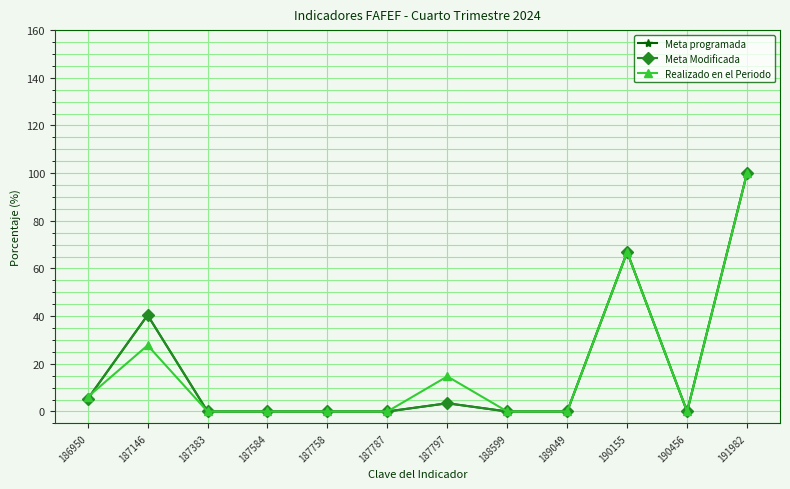

Does the chart have visible grid lines?

Yes